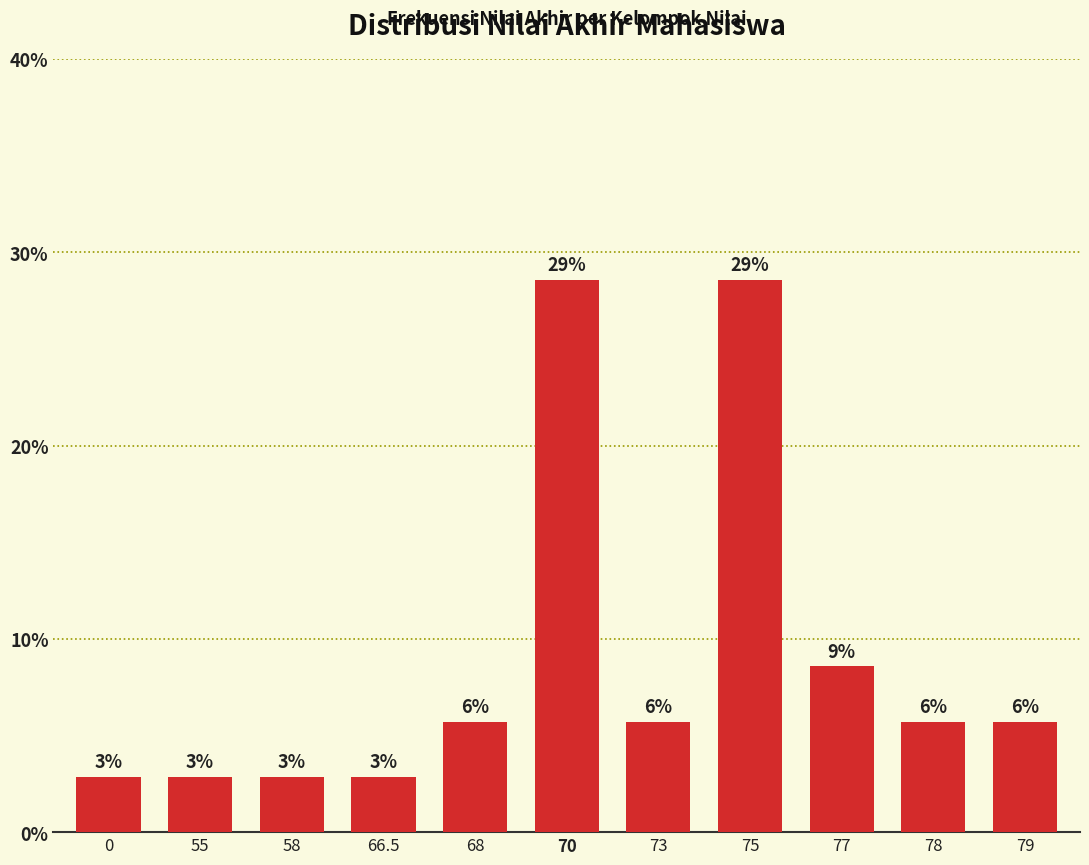

Reading left to right, transcribe all the data shown in this chart.

0=2.9	55=2.9	58=2.9	66.5=2.9	68=5.7	70=28.6	73=5.7	75=28.6	77=8.6	78=5.7	79=5.7